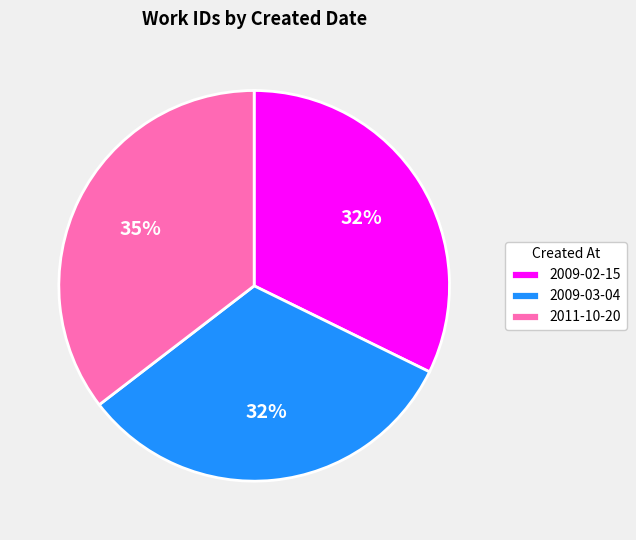

What is the ratio of the value at 2011-10-20 to the value at 2009-02-15?

1.1